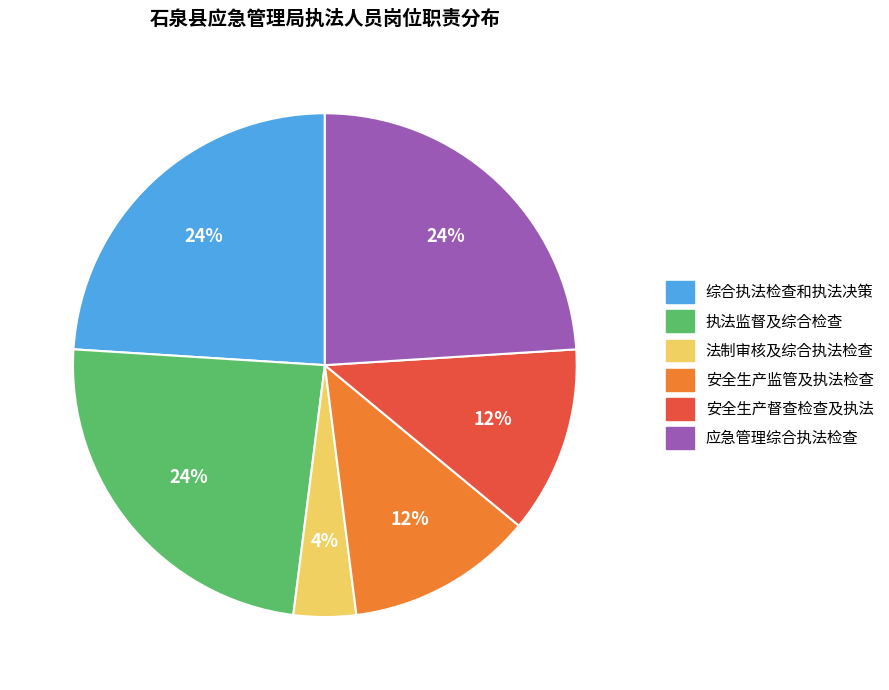

How many segments does this pie chart have?

6